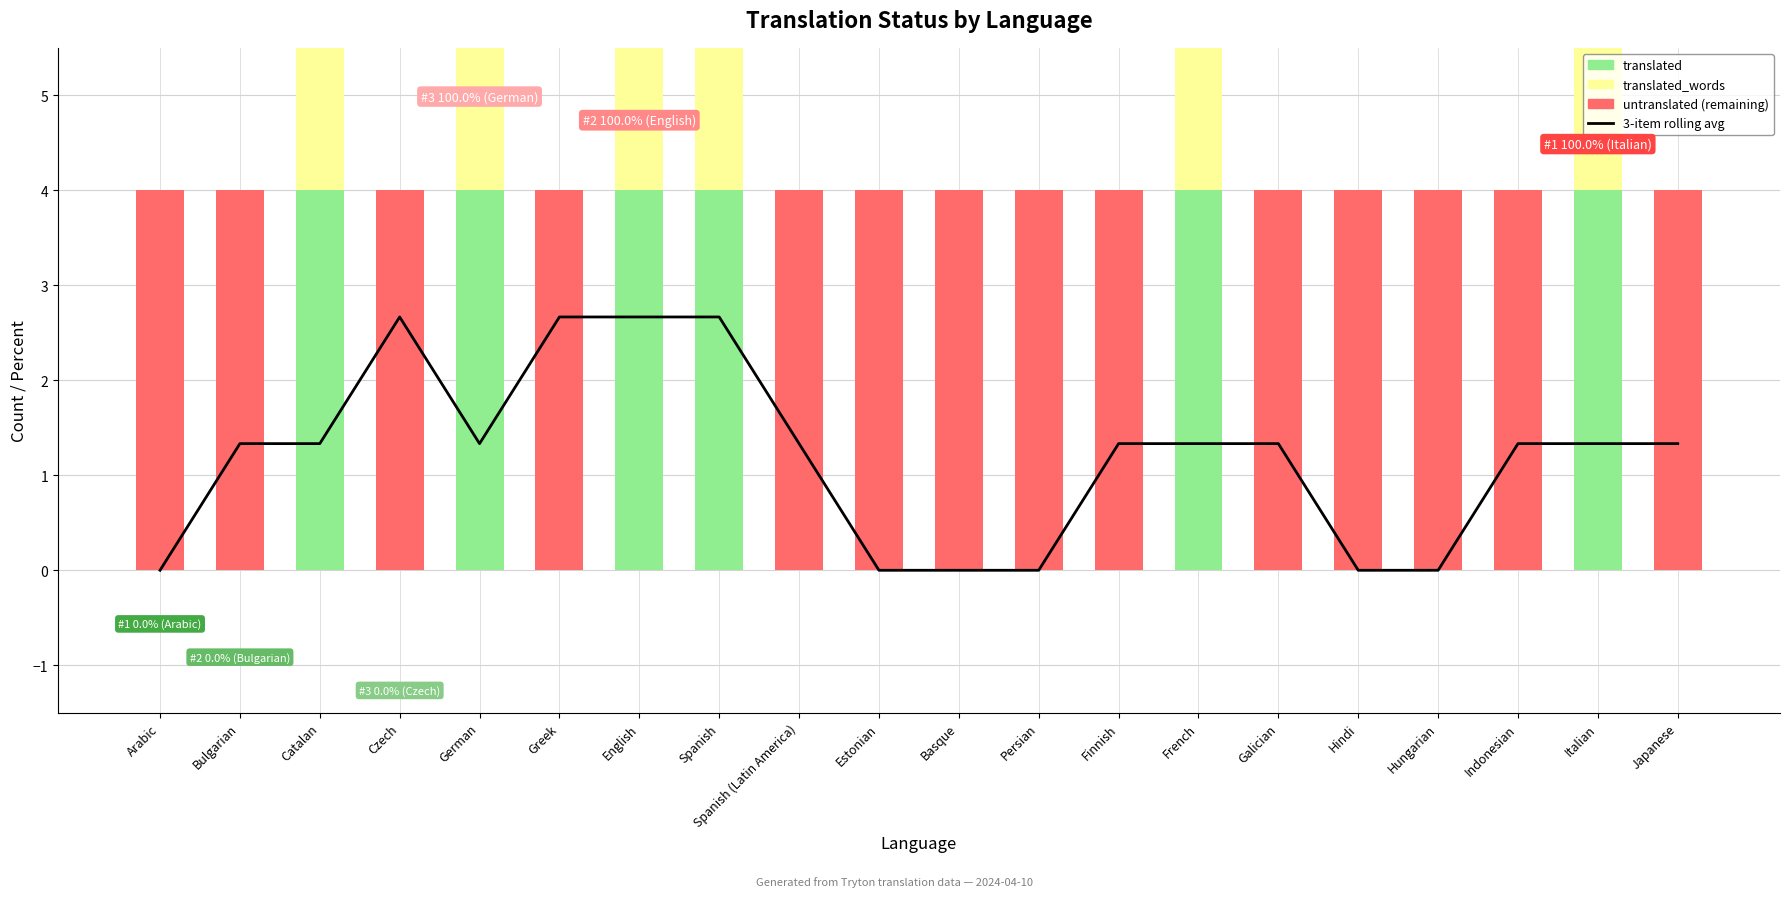

What is the average value of the translated_words series?

1.2